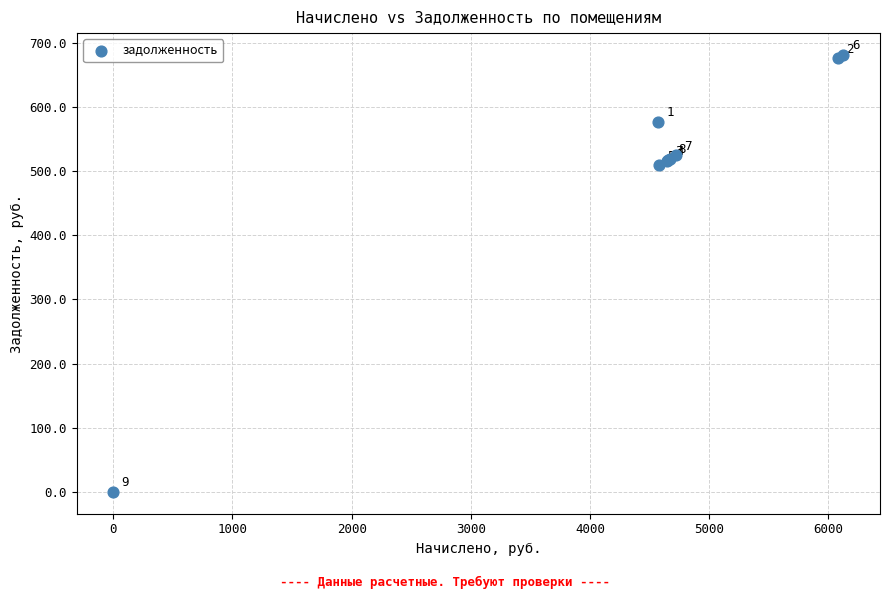

What Y value in the scatter plot is closest to 340?

508.9